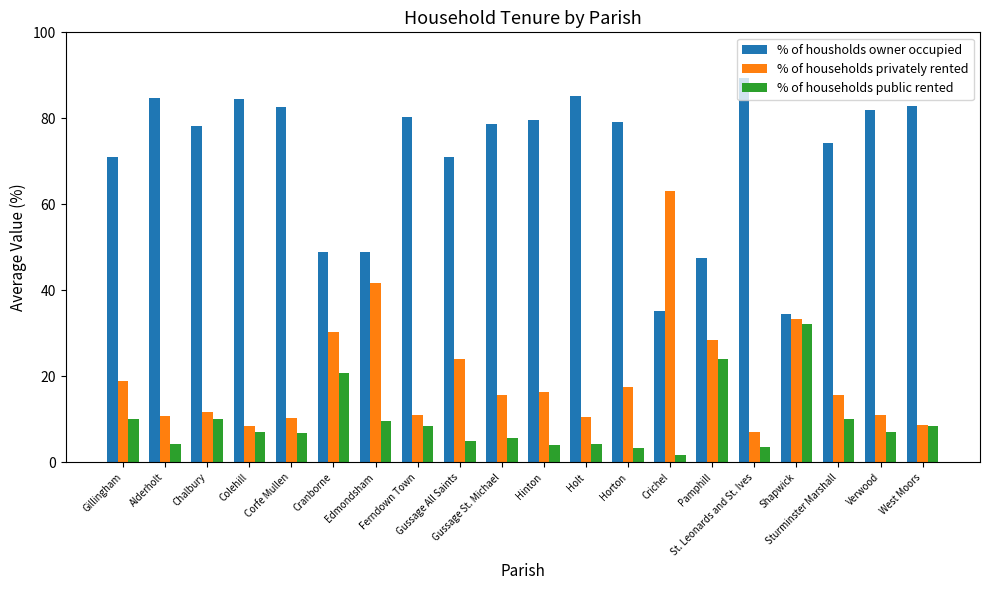

Does the chart contain any negative values?

No